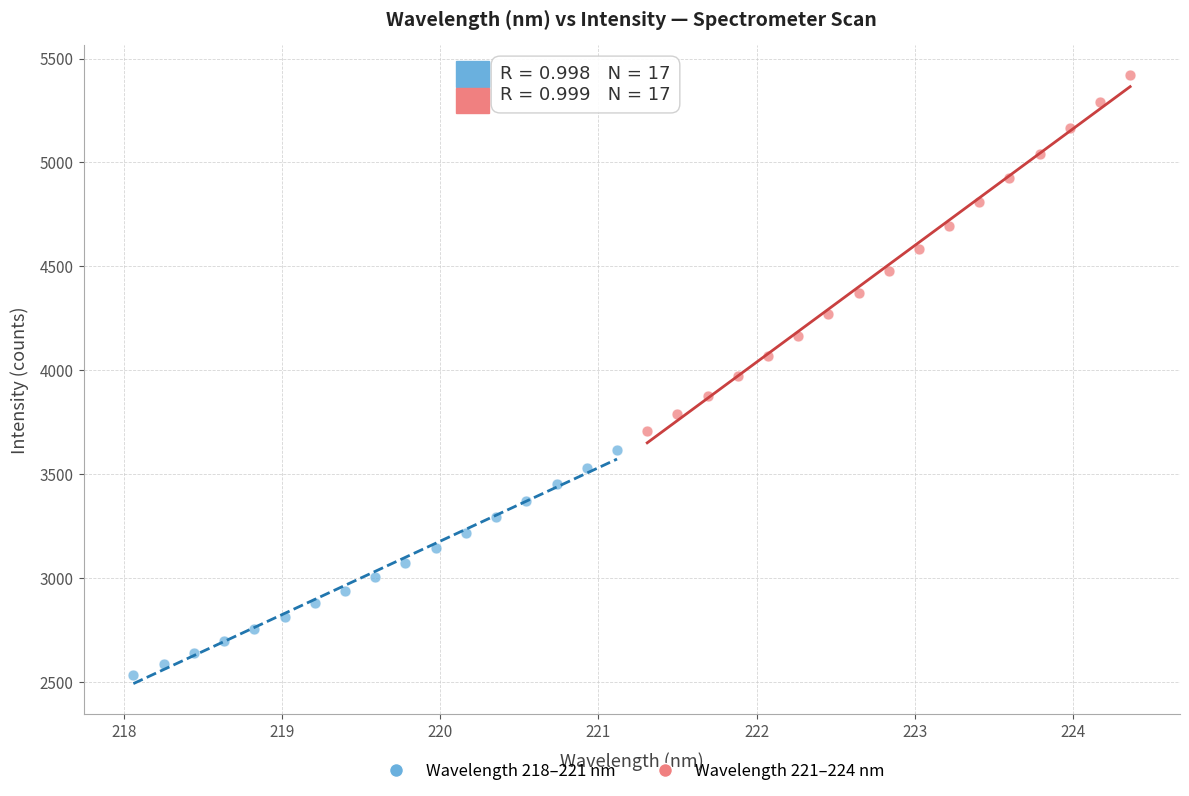

Which series has the widest spread of Y values?

Wavelength 221–224 nm